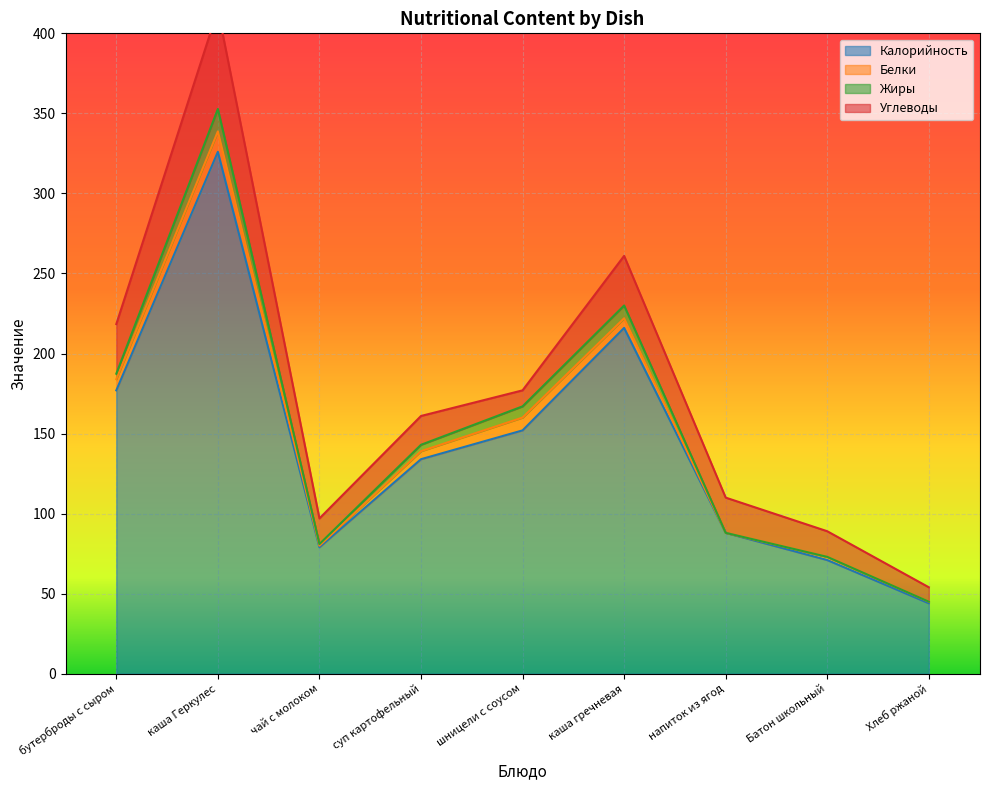

How many lines are shown in the chart?

4